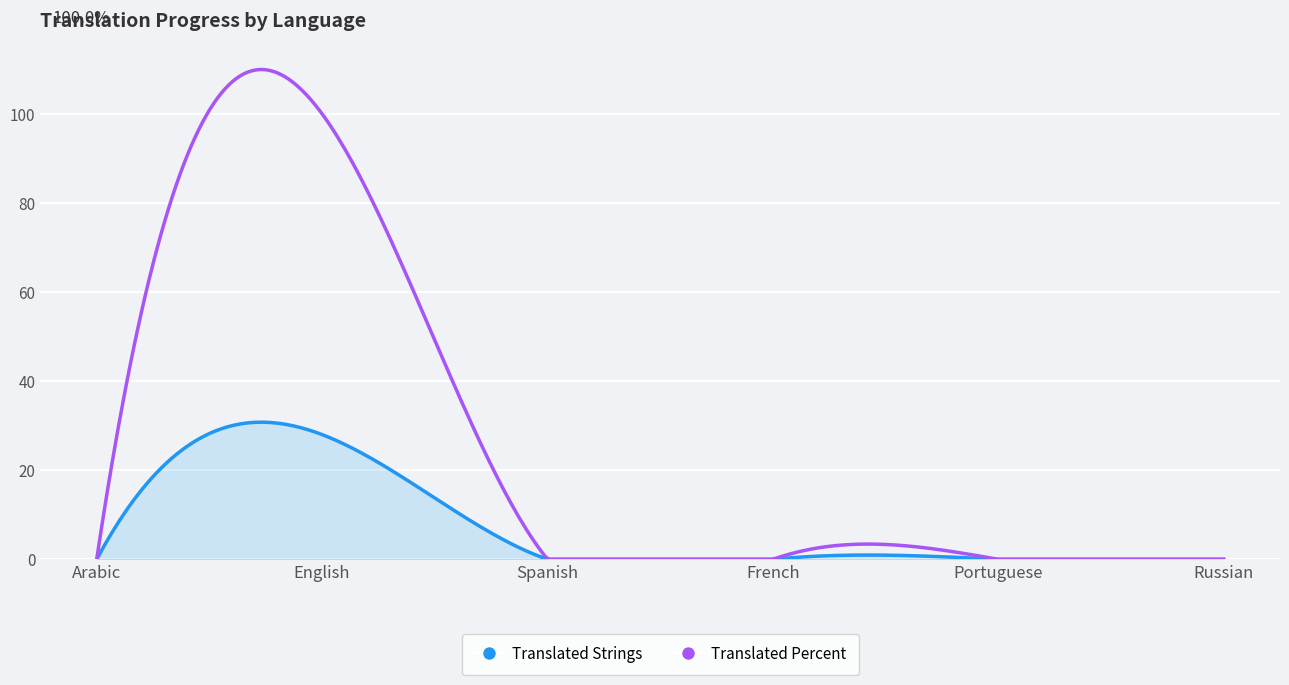

What is the highest value of the Translated Strings series?

30.8